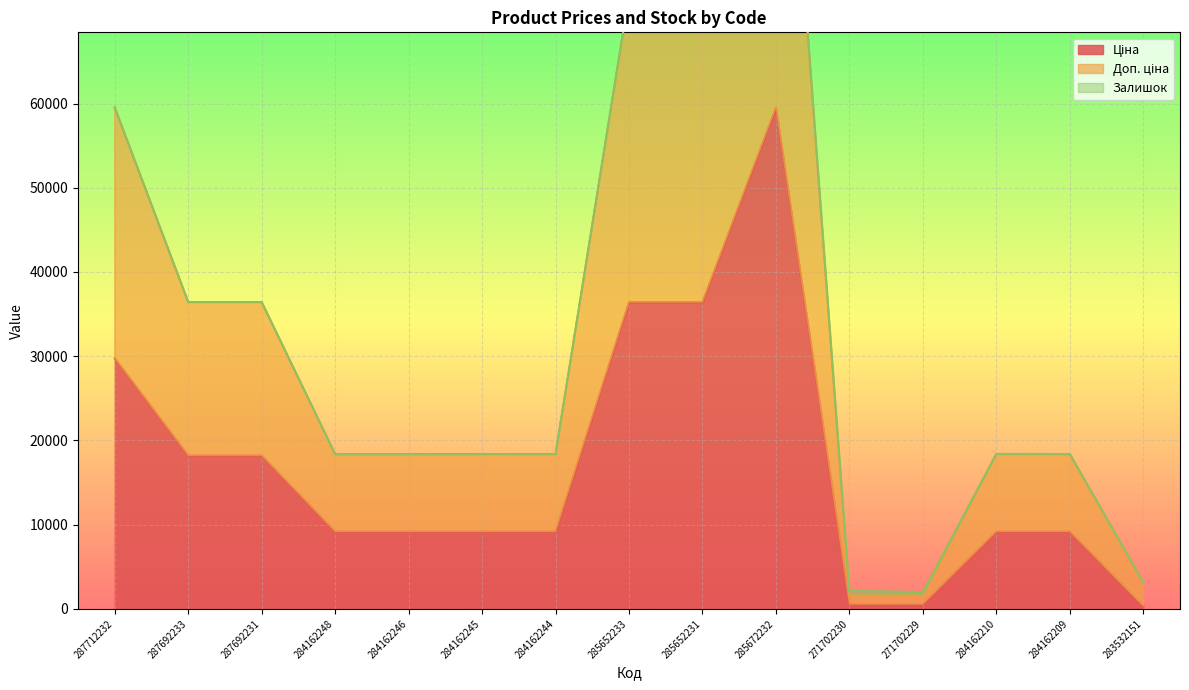

At how many categories does at least one series exceed 110811?

1